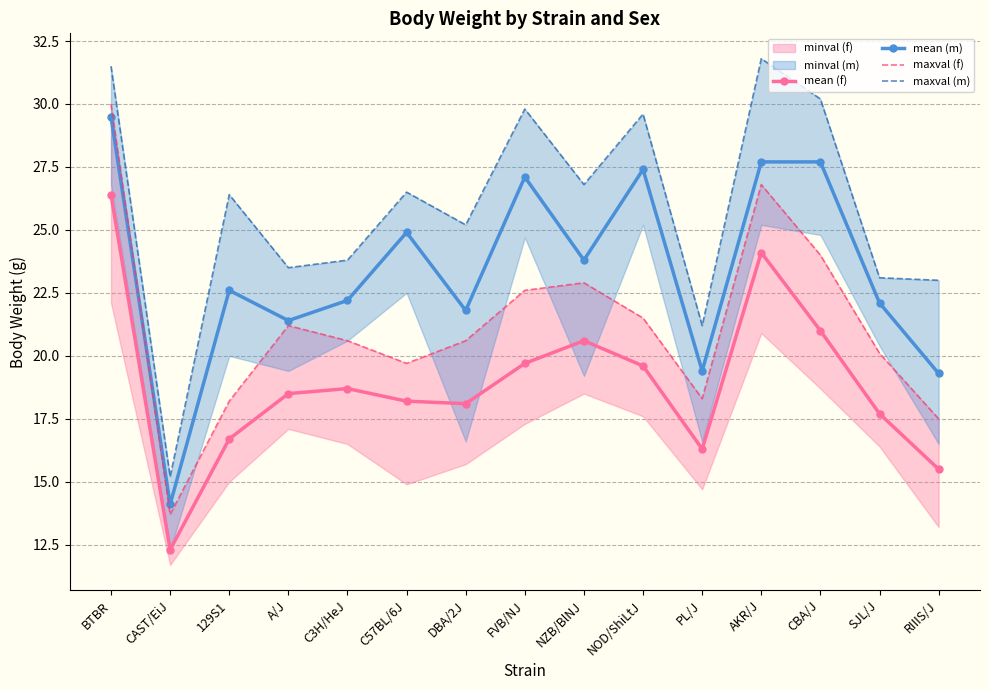

What is the sum of all maxval (m) values?

387.6